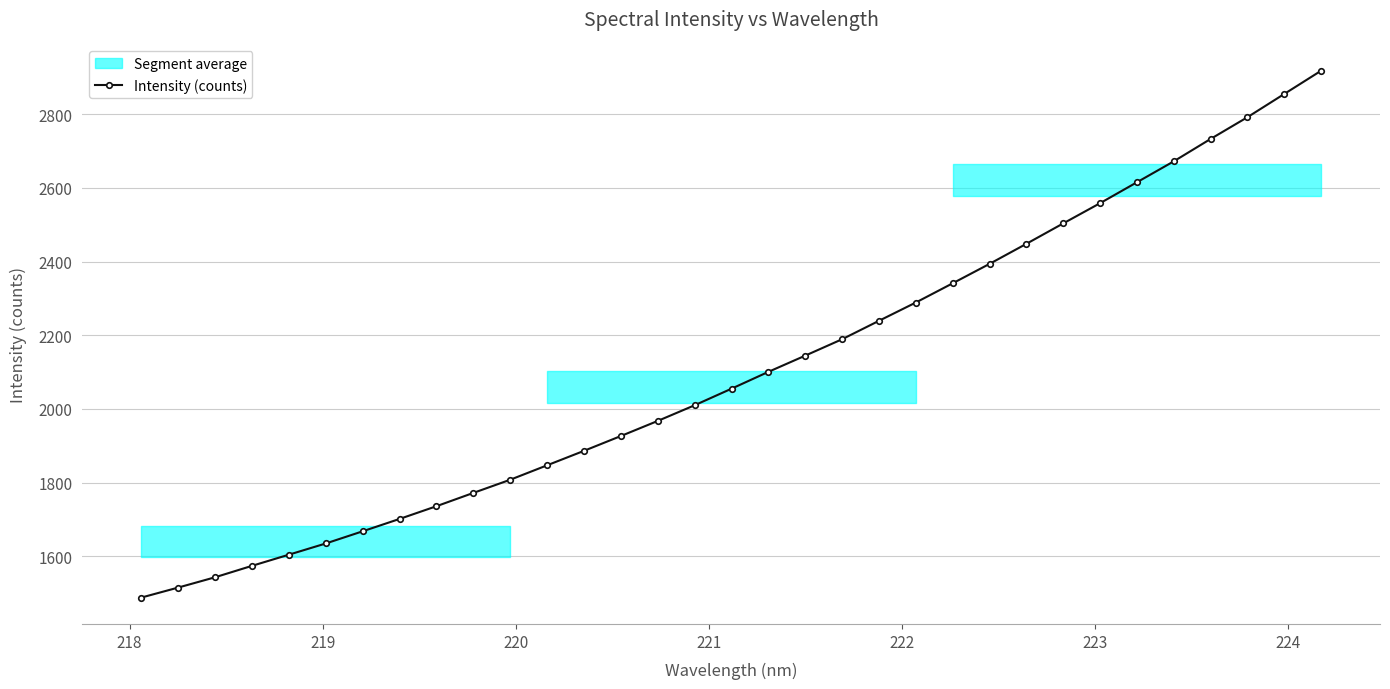

True or false: Intensity (counts) has more than 2 interior local peaks.

False